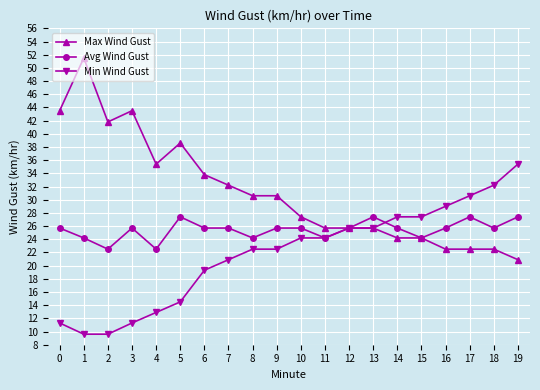

List the series in order of their peak value, lowest first.

Avg Wind Gust, Min Wind Gust, Max Wind Gust